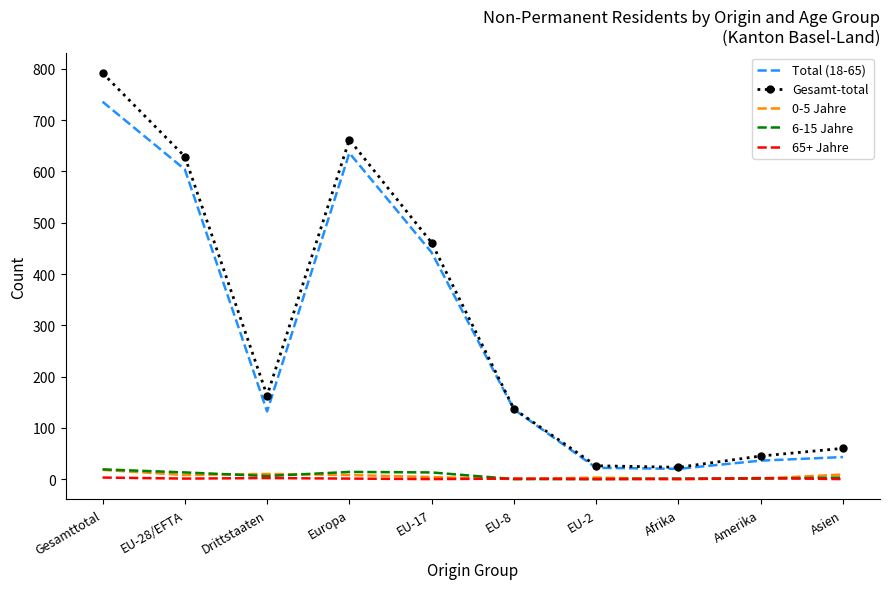

Is the value of 65+ Jahre at Asien greater than the value of Gesamt-total at Asien?

No